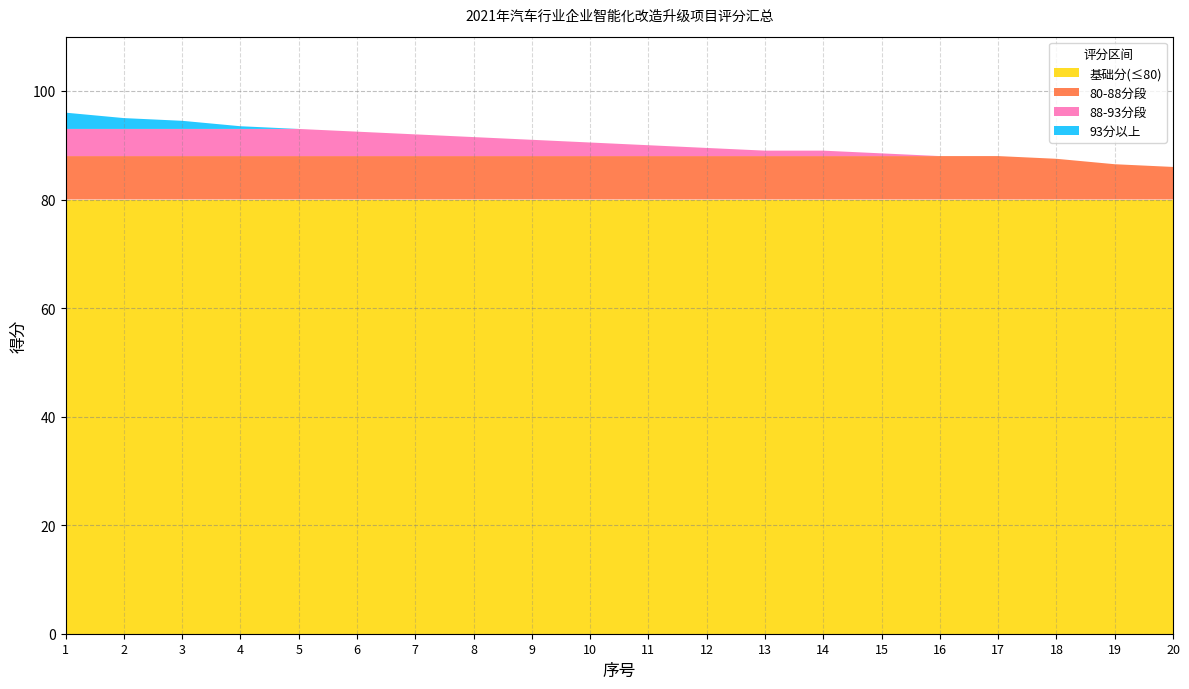

What is the lowest value of the 基础分(≤80) series?

80.0